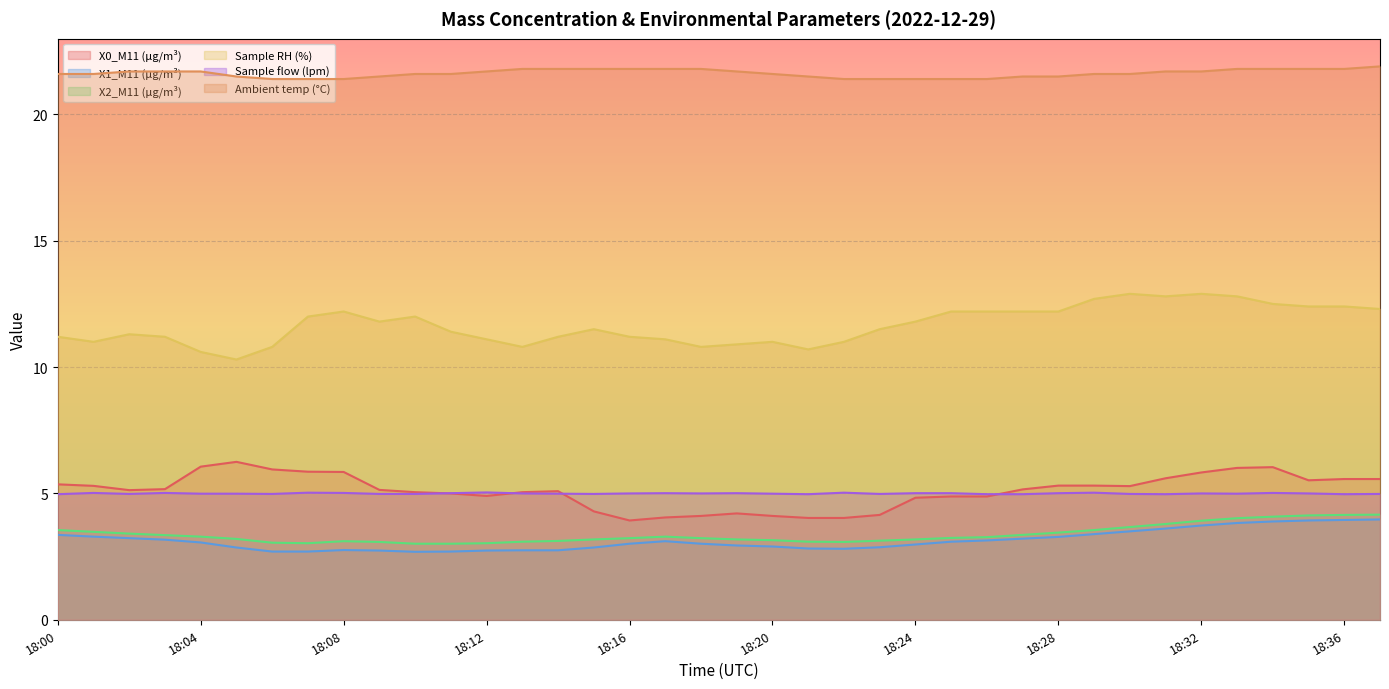

What is the difference between the maximum and minimum values in the X0_M11 (μg/m³) series?

2.3